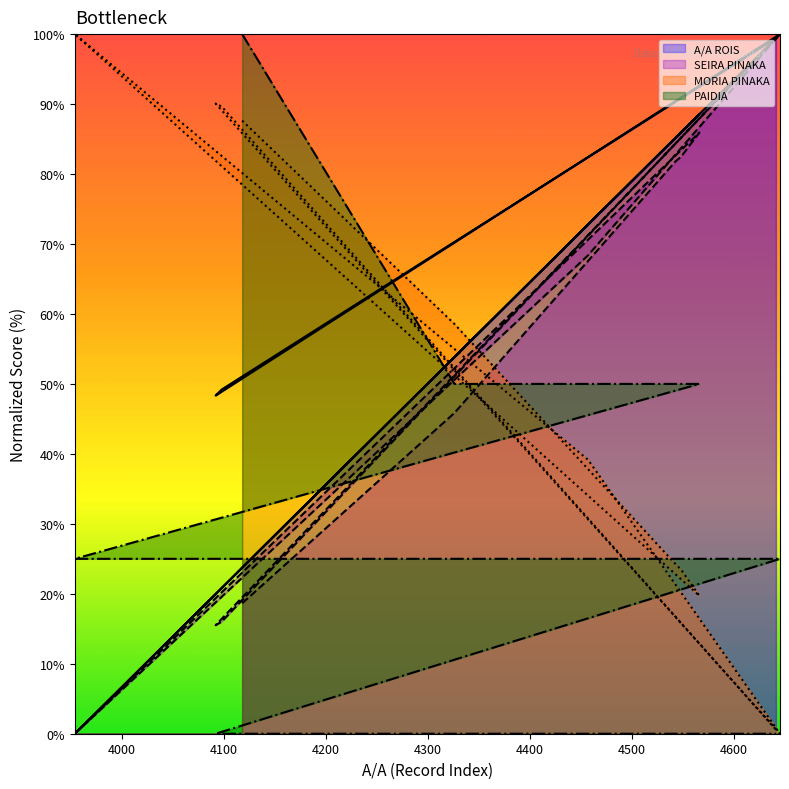

Which category has the highest value across all series?

4645